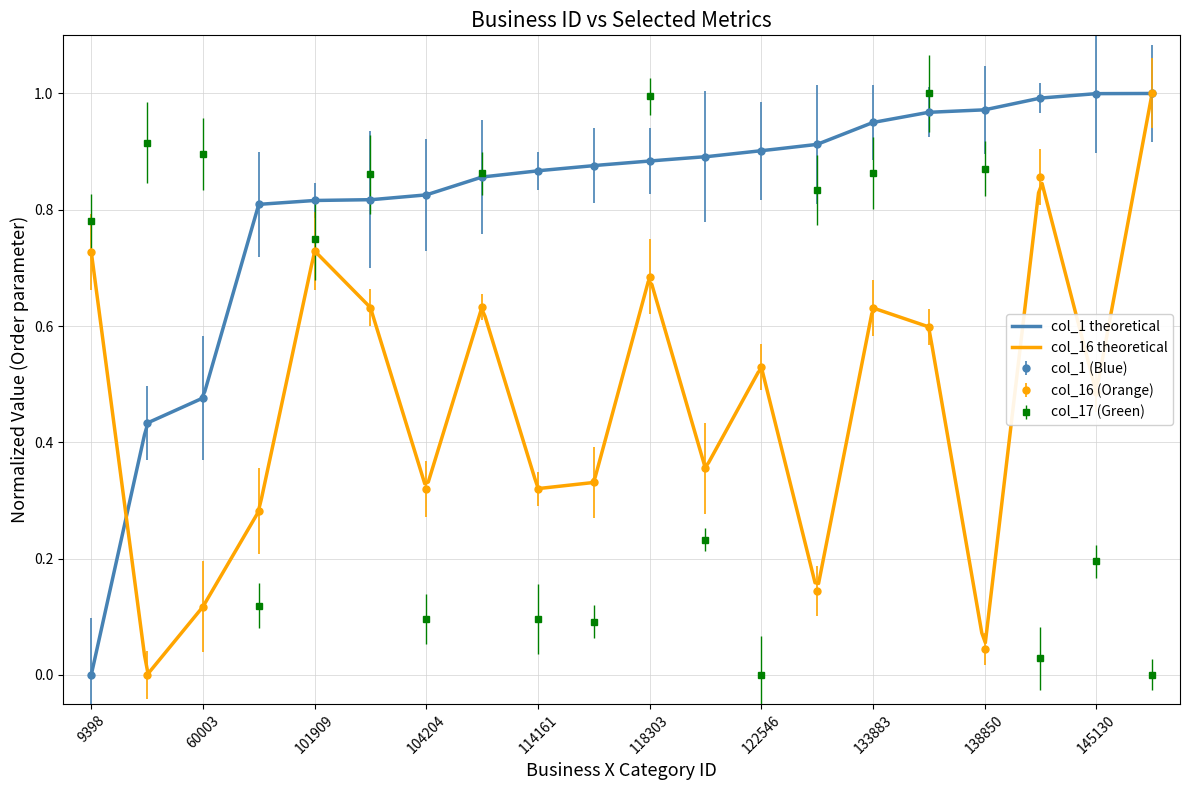

Which series ends up on top after the final intersection of col_16 and col_1?

col_1